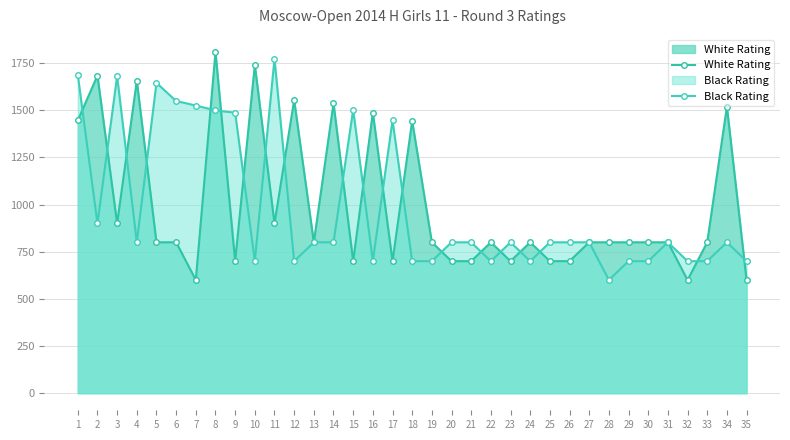

The White Rating series shows 1519 at 34. True or false?

True